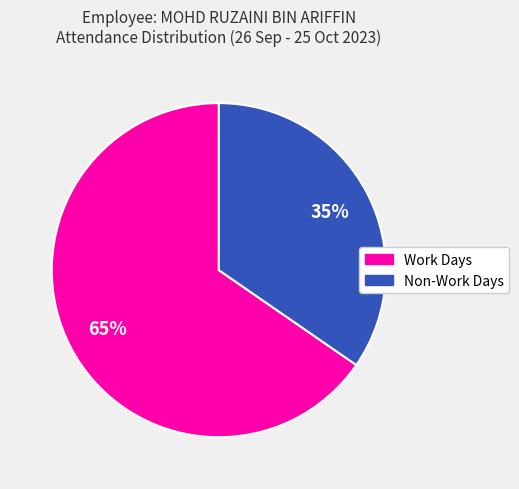

Is there a majority slice in this chart?

Yes